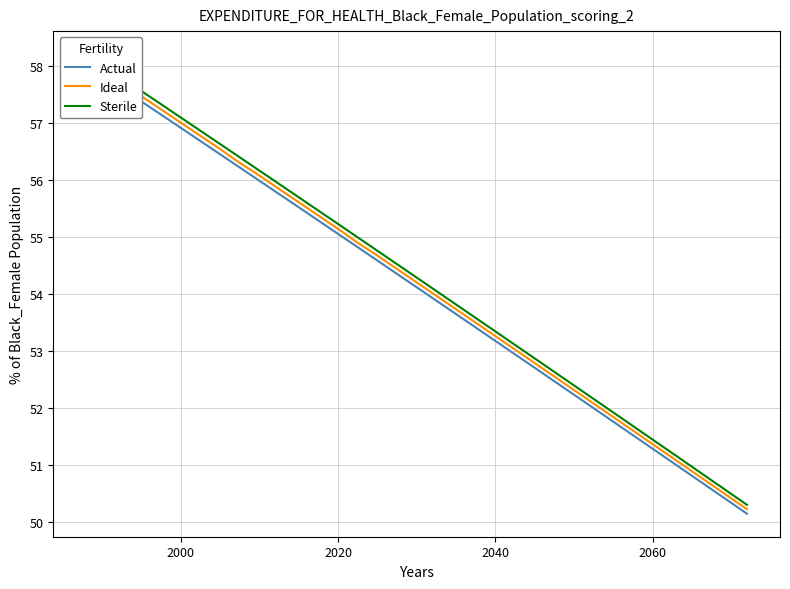

Rank the series by their maximum value, from lowest to highest.

Actual, Ideal, Sterile